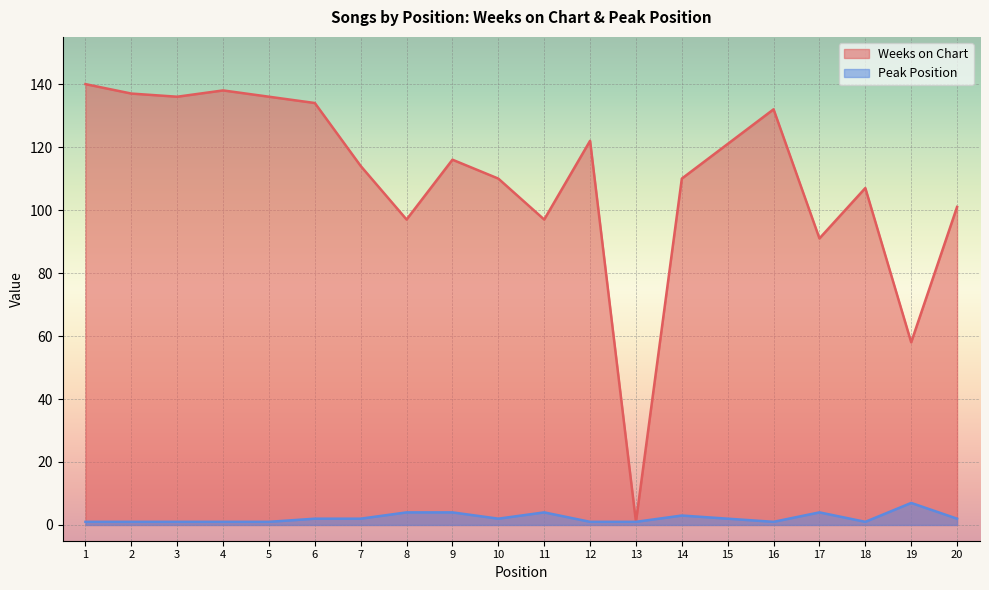

How many Peak Position values are between 1 and 4?

19